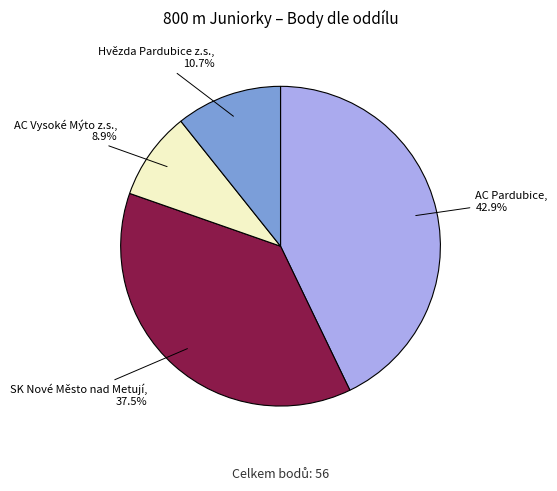

Does any single category account for the majority?

No